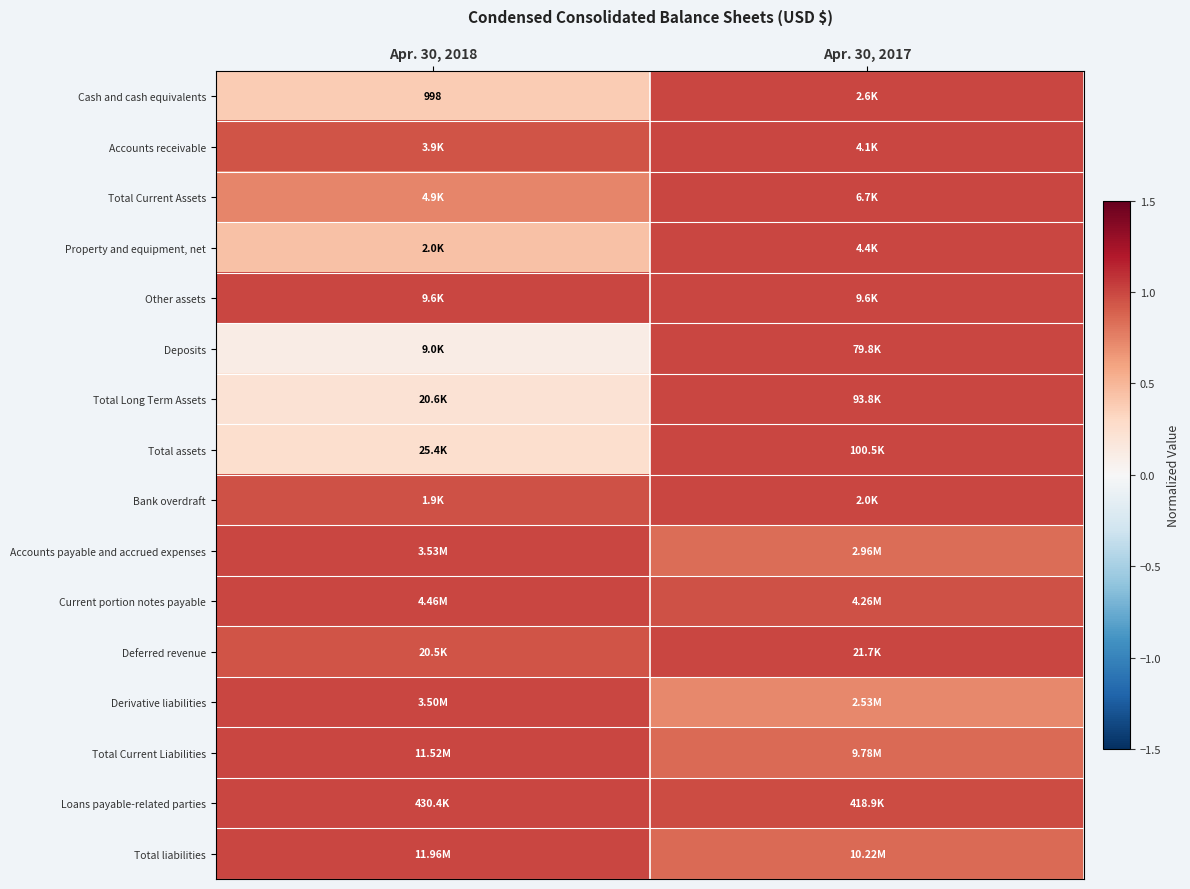

At how many categories does at least one series exceed 0?

2